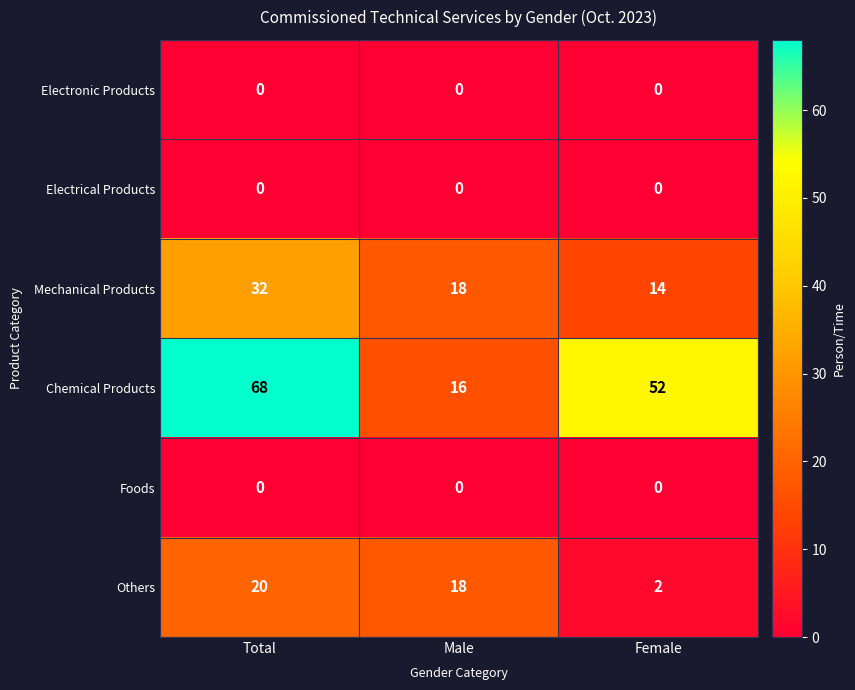

Rank the categories by Others value from lowest to highest.

Female, Male, Total